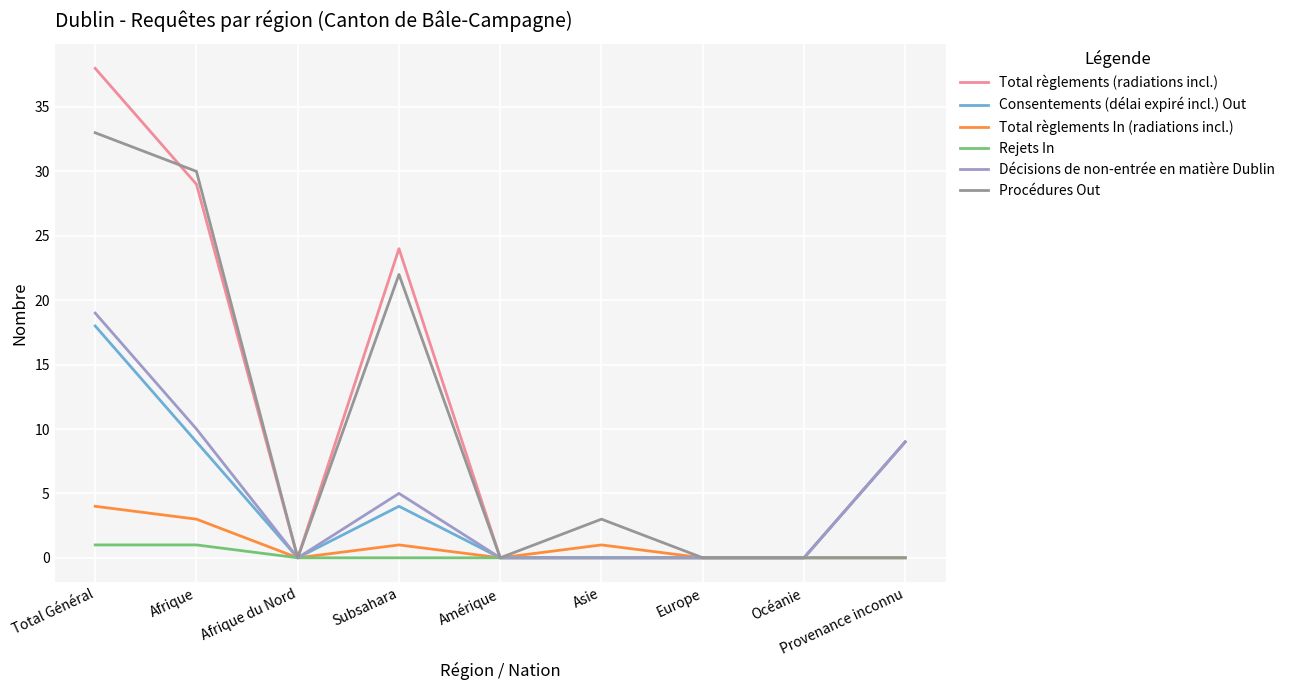

Does the chart display data point markers on the line(s)?

No